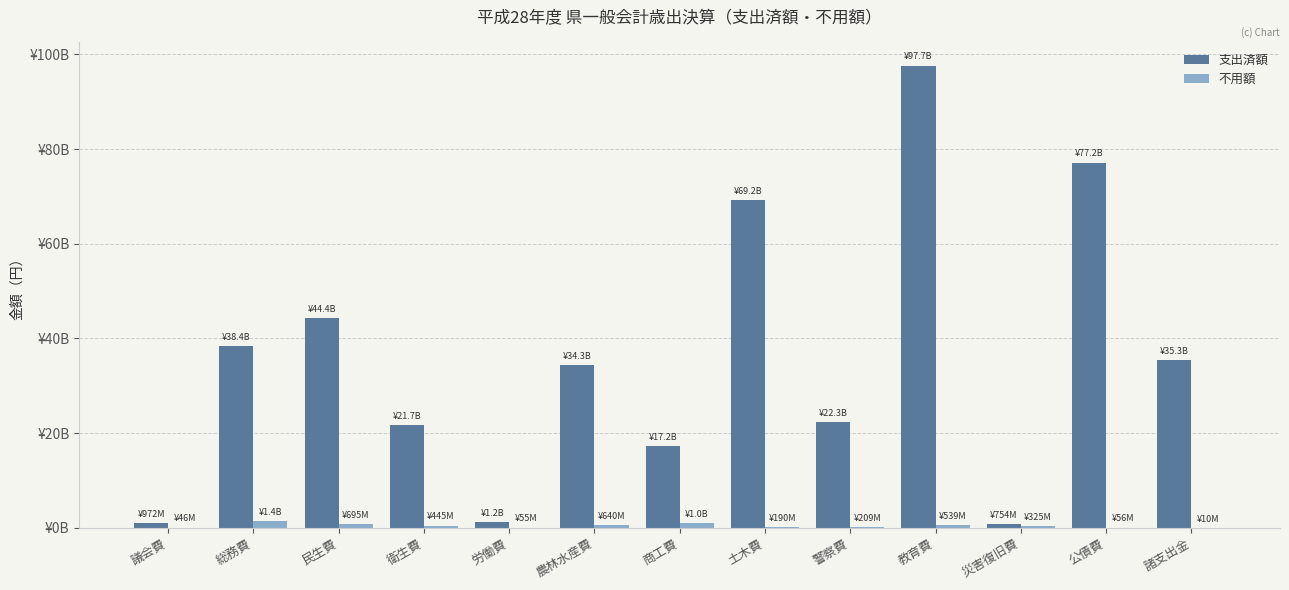

Are the bars grouped side by side (vs. stacked)?

Yes